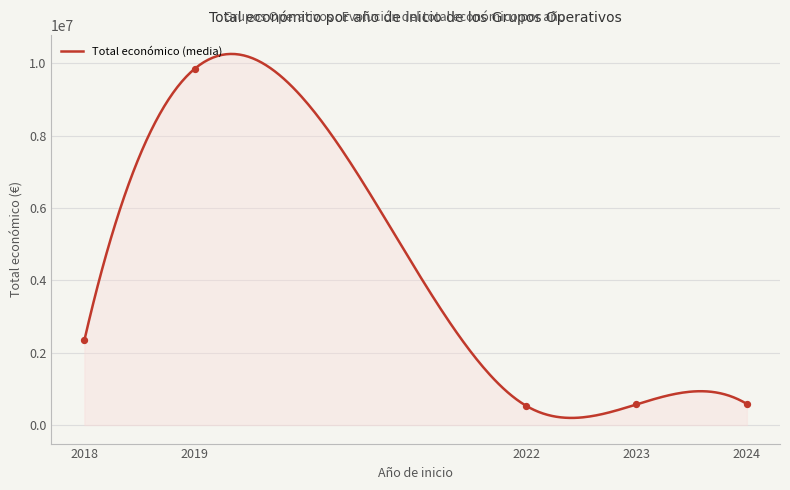

Which has a higher value, 2024 or 2023?

2024